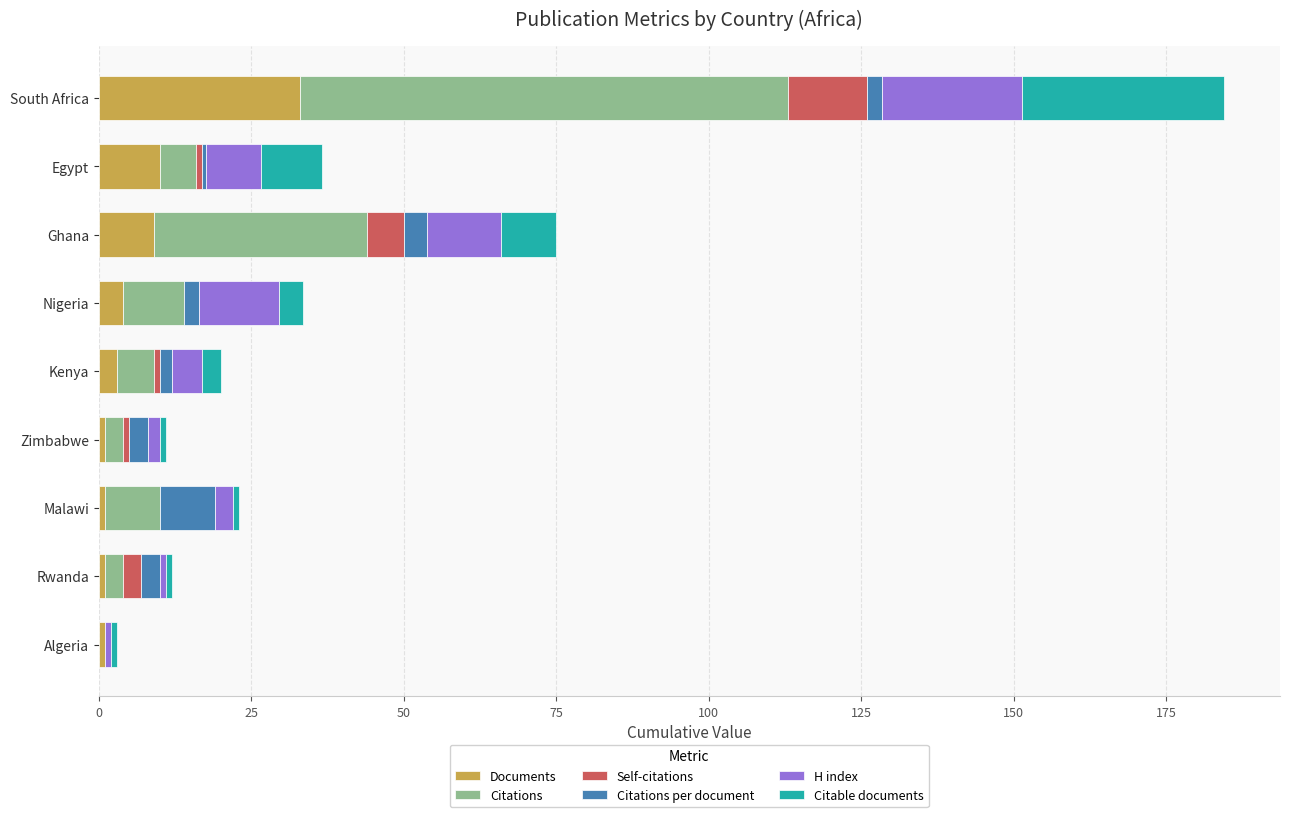

At which category is the sum across all series the highest?

South Africa